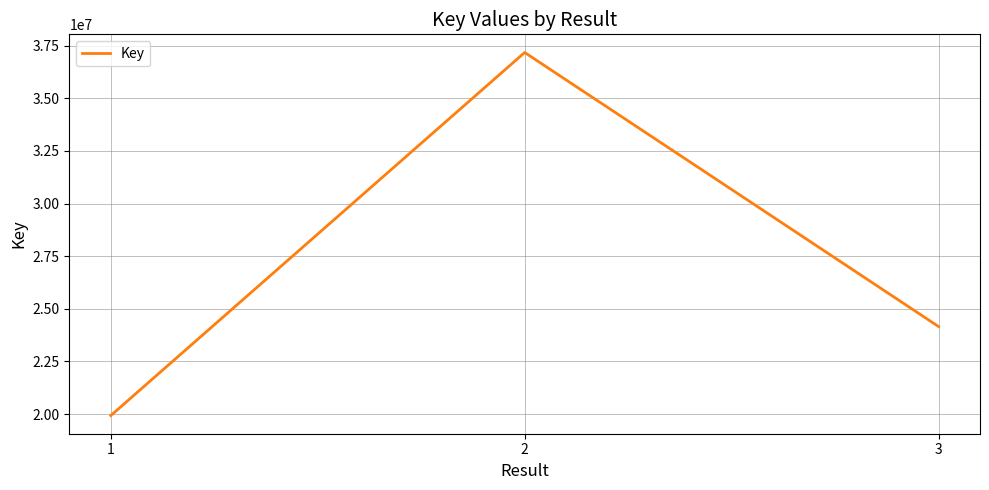

How many values are between 19928114 and 37175892?

3